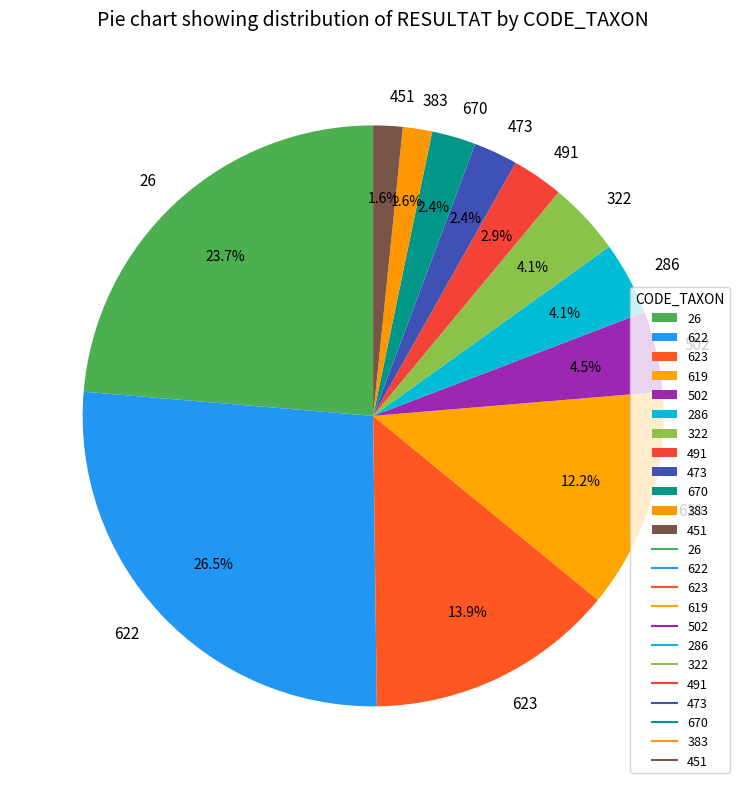

What is the ratio of the value at 26 to the value at 322?

5.8